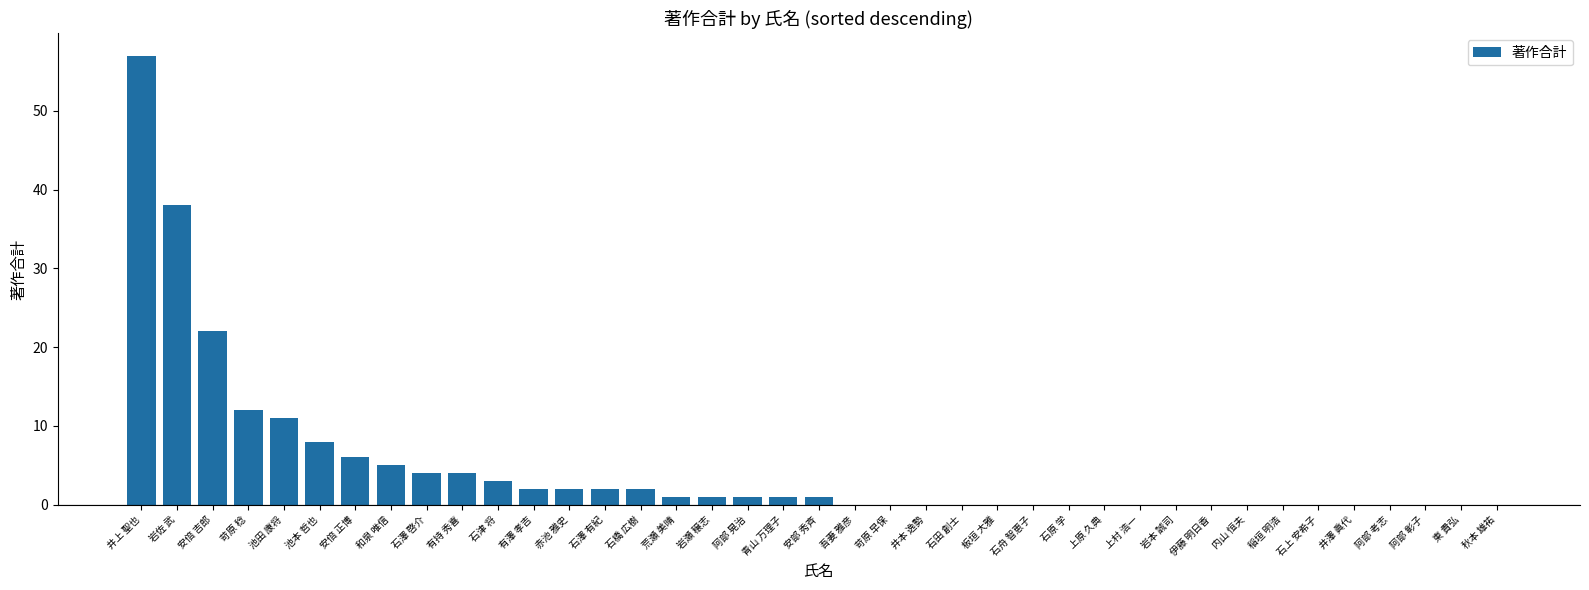

True or false: the data shows 6 at 苛原 稔.

False